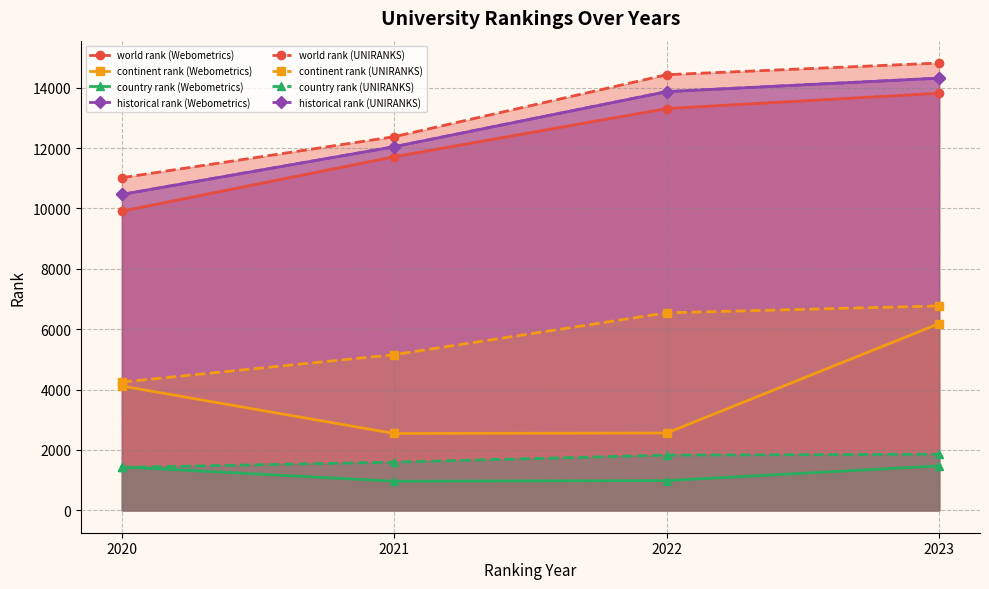

Which category has the lowest value across all series?

2021